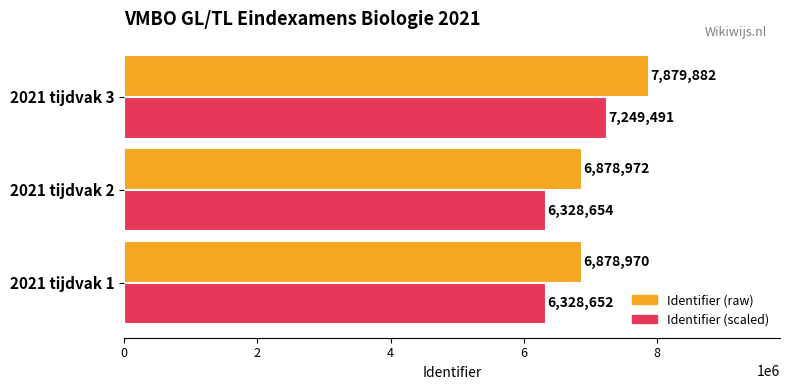

At which category is the sum across all series the highest?

2021 tijdvak 3